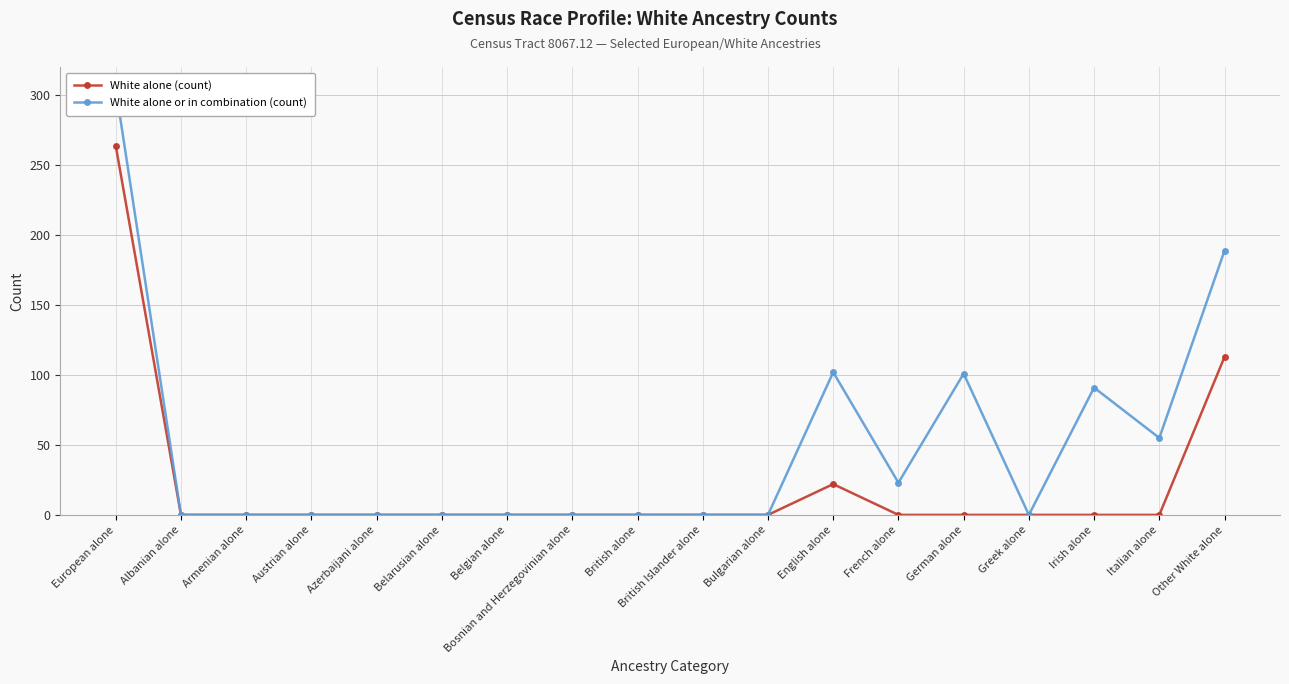

True or false: White alone (count) has more than 2 interior local peaks.

False